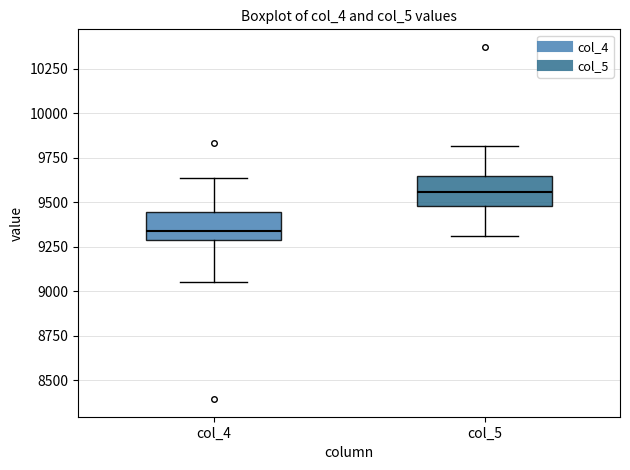

Where does the median line of the box for col_5 sit on the y-axis? The values are not printed on the chart, so give them approximately, as read against the axis.

9550